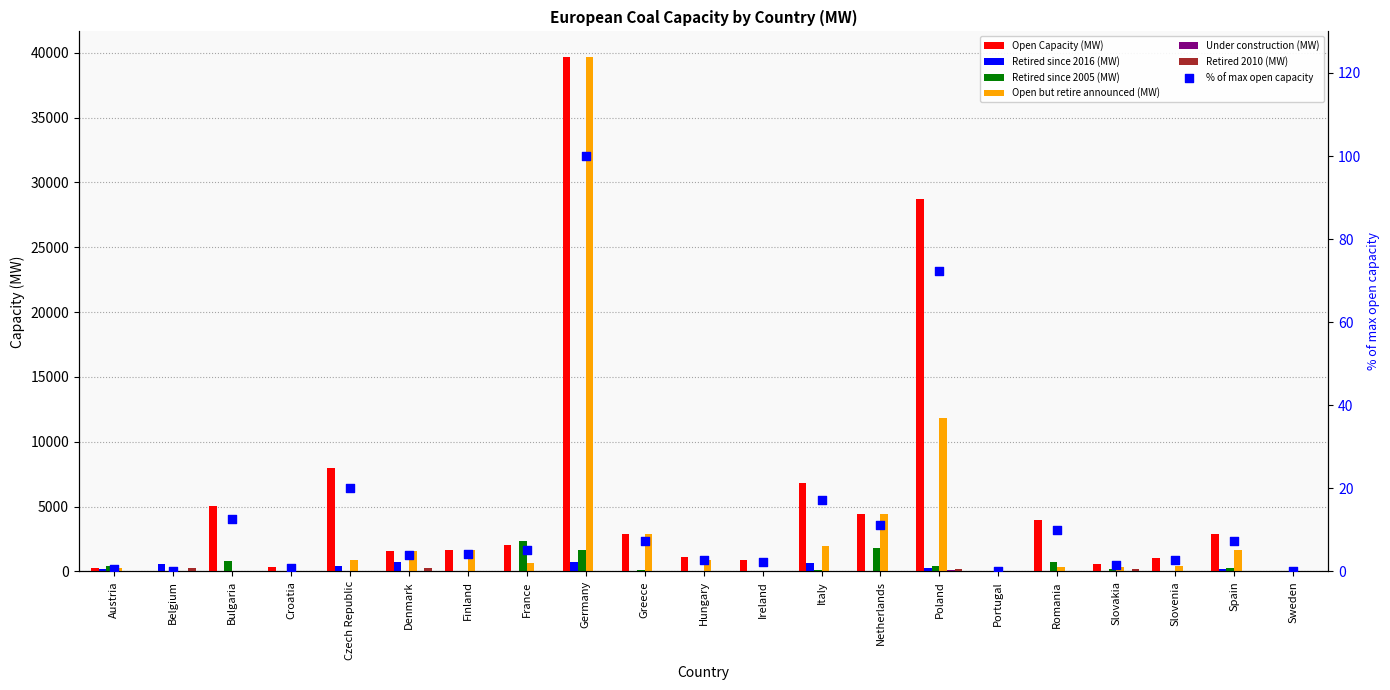

Which series contains the highest Y value?

Open Capacity (MW)